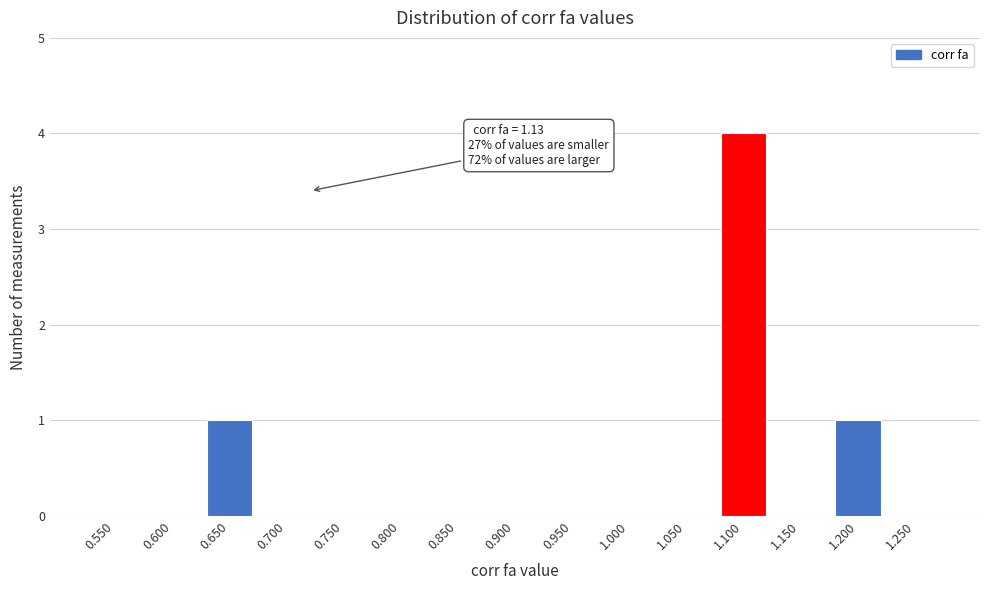

Reading left to right, what are all the values shown in this chart?

0.550=0	0.600=0	0.650=1	0.700=0	0.750=0	0.800=0	0.850=0	0.900=0	0.950=0	1.000=0	1.050=0	1.100=4	1.150=0	1.200=1	1.250=0